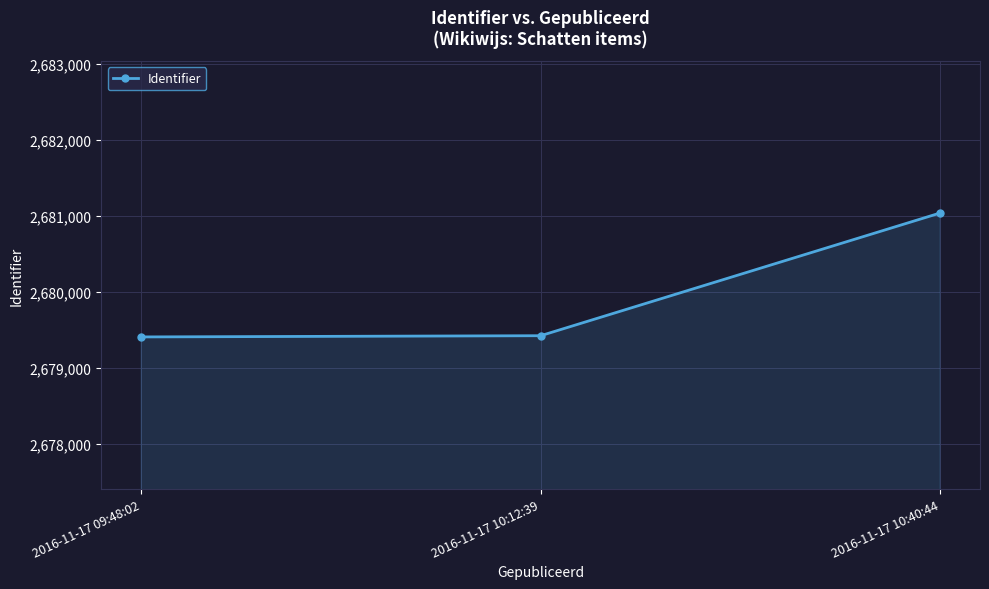

What is the change in value from 2016-11-17 10:12:39 to 2016-11-17 10:40:44?

+1615